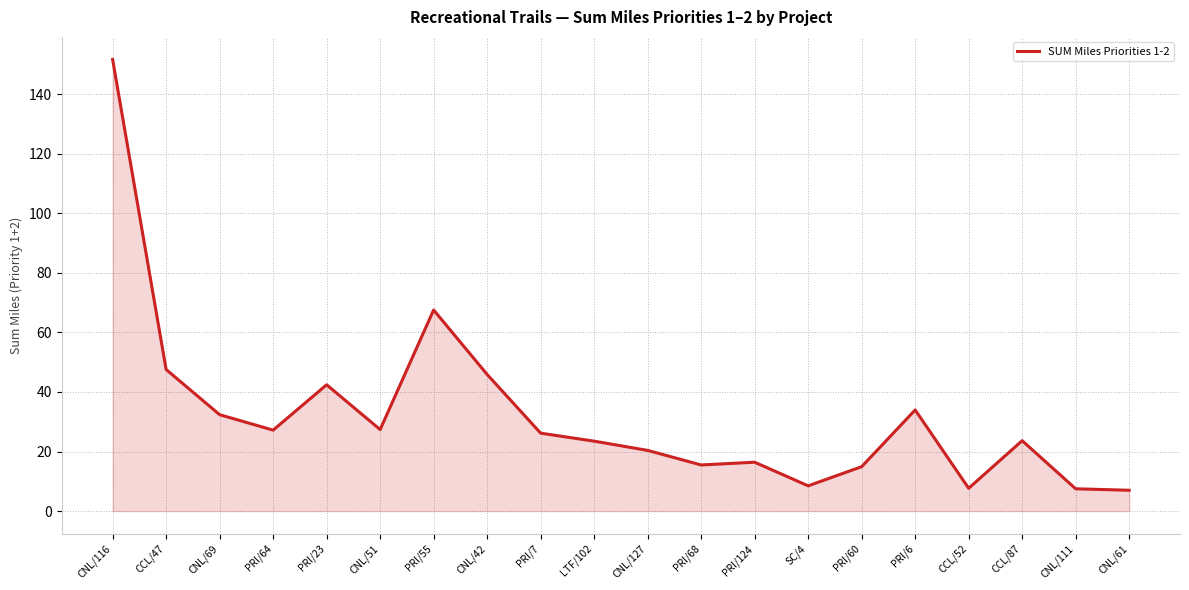

Is it true that the value at CCL/52 is 7.7?

True